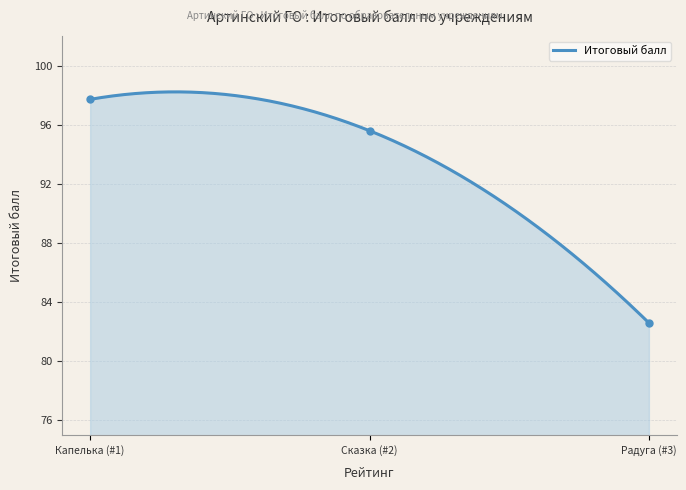

Reading right to left, extract all data points from this chart.

82.6	95.6	97.7